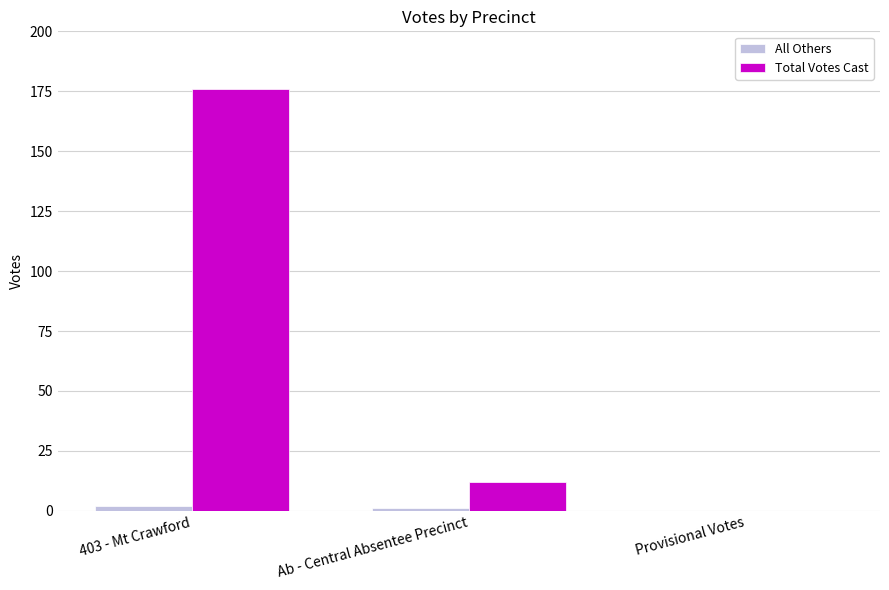

At which label is Total Votes Cast closest to 88?

Ab - Central Absentee Precinct